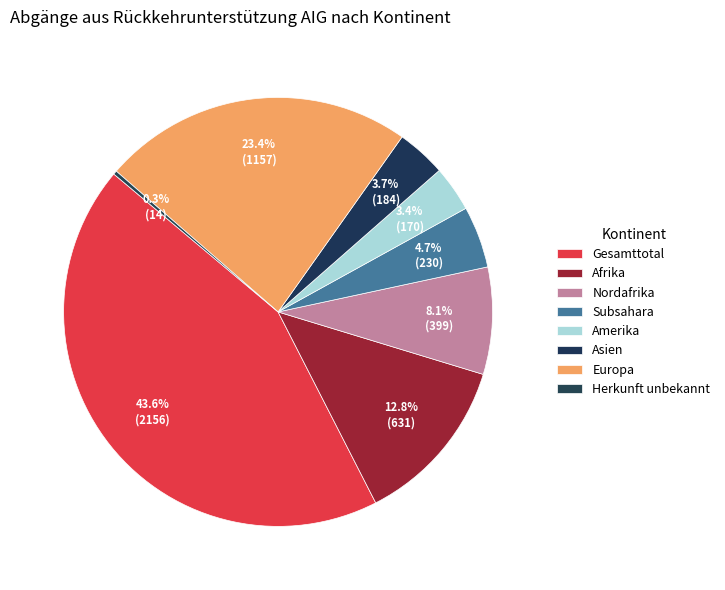

Is it true that Nordafrika is 1% of the pie?

False